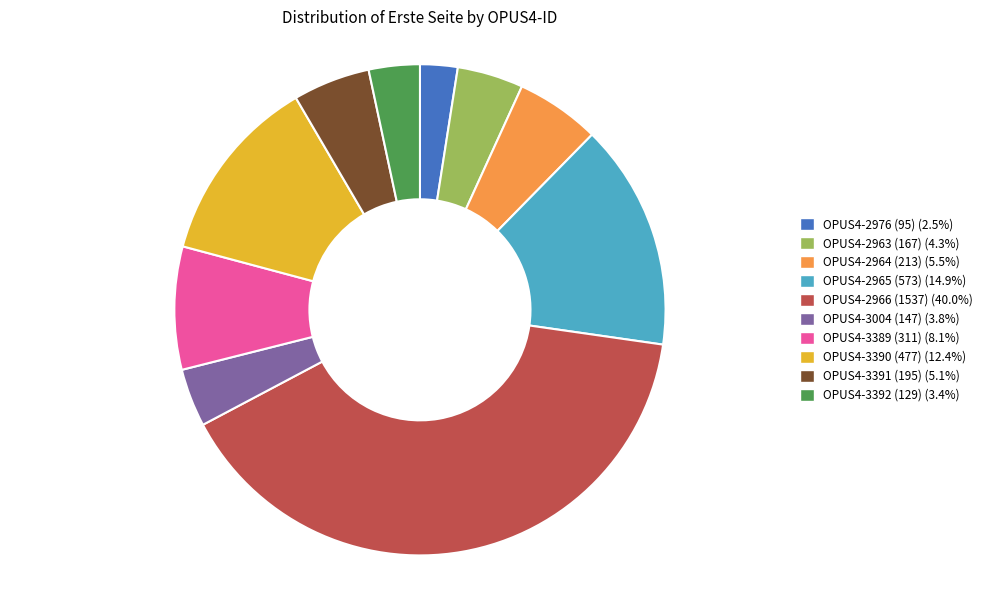

Which category has the smallest portion of the pie?

OPUS4-2976 (95)